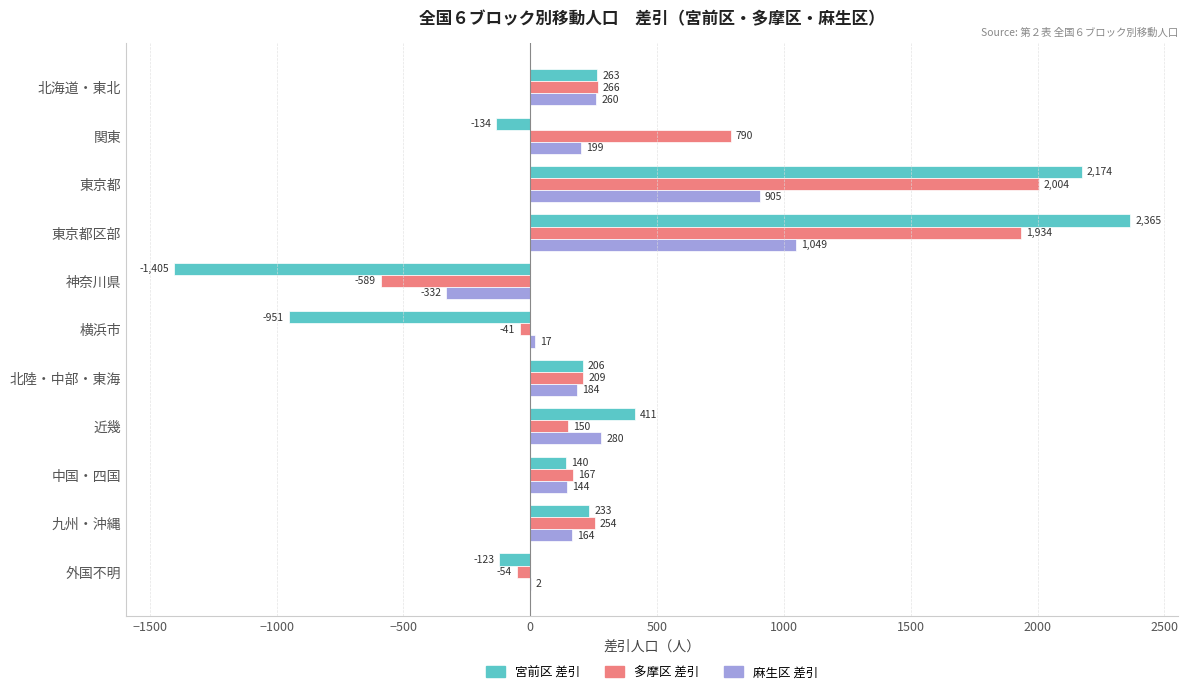

Is the value of 多摩区 差引 at 横浜市 greater than the value of 麻生区 差引 at 近幾?

No